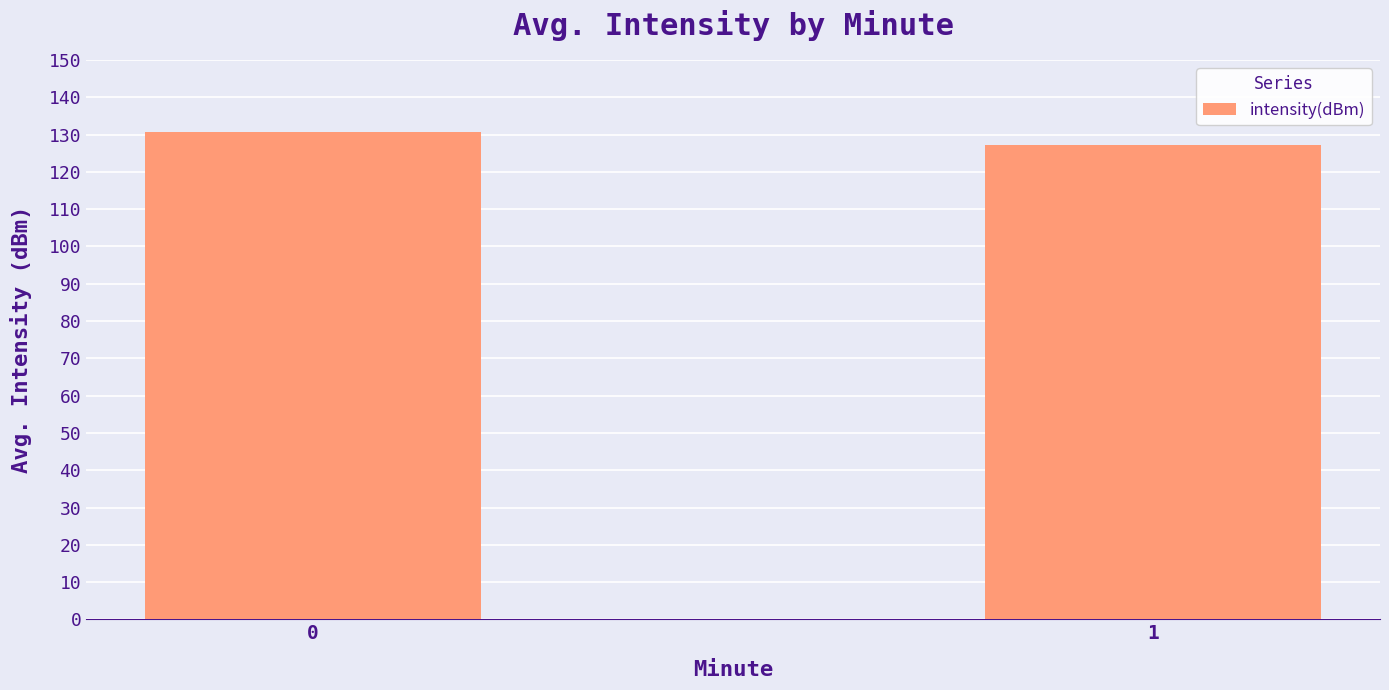

Are the bars horizontal?

No